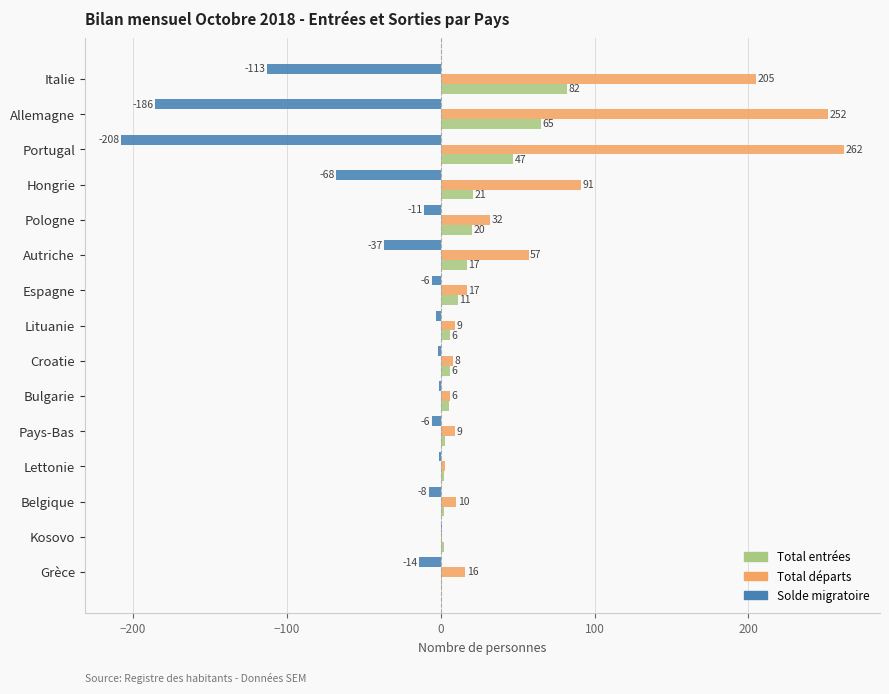

Which series has the largest total across all categories?

Total départs